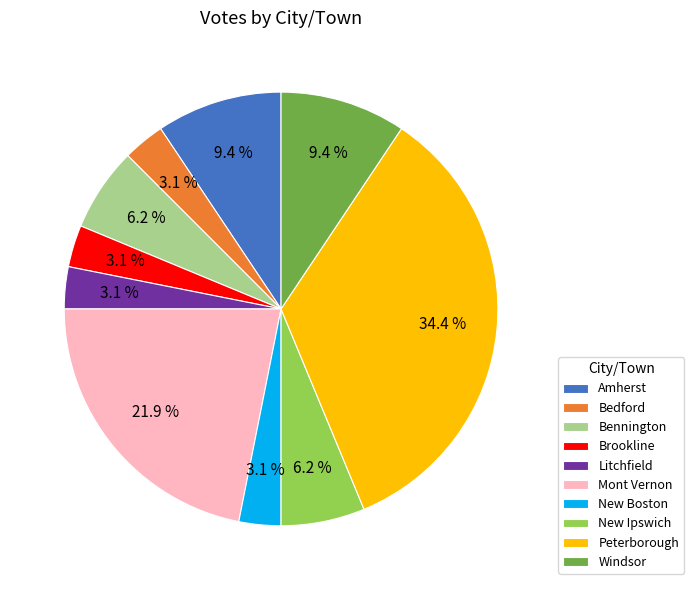

Which has a higher value, Litchfield or New Ipswich?

New Ipswich